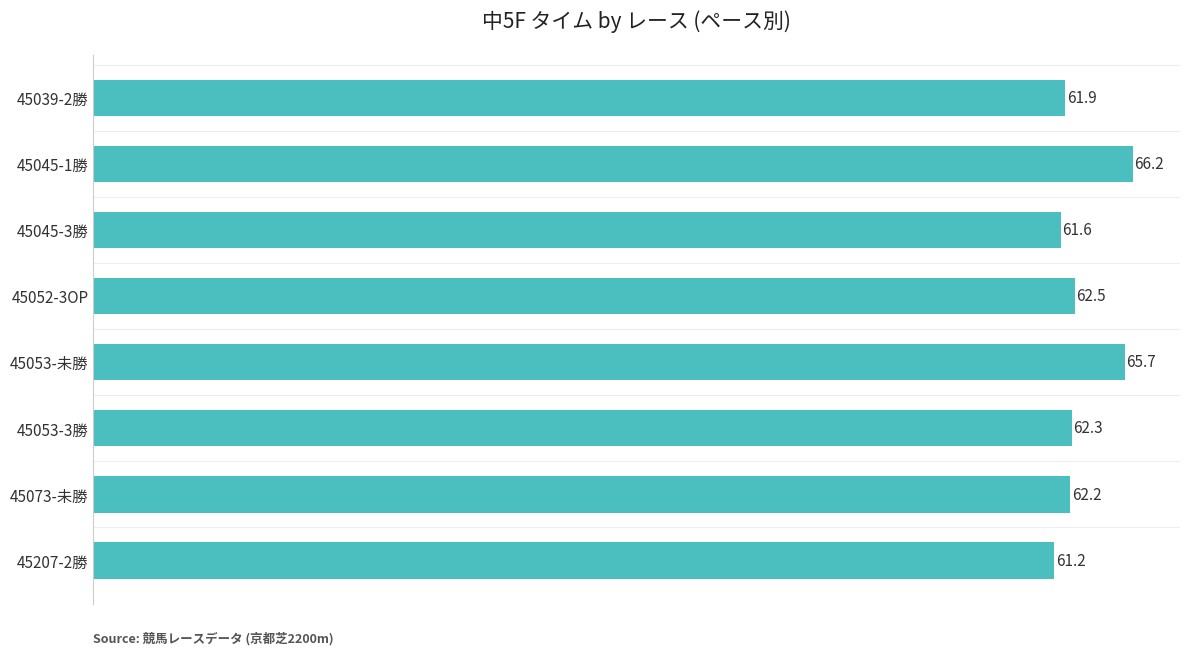

Reading bottom to top, extract all data points from this chart.

45207-2勝=61.2	45073-未勝=62.2	45053-3勝=62.3	45053-未勝=65.7	45052-3OP=62.5	45045-3勝=61.6	45045-1勝=66.2	45039-2勝=61.9